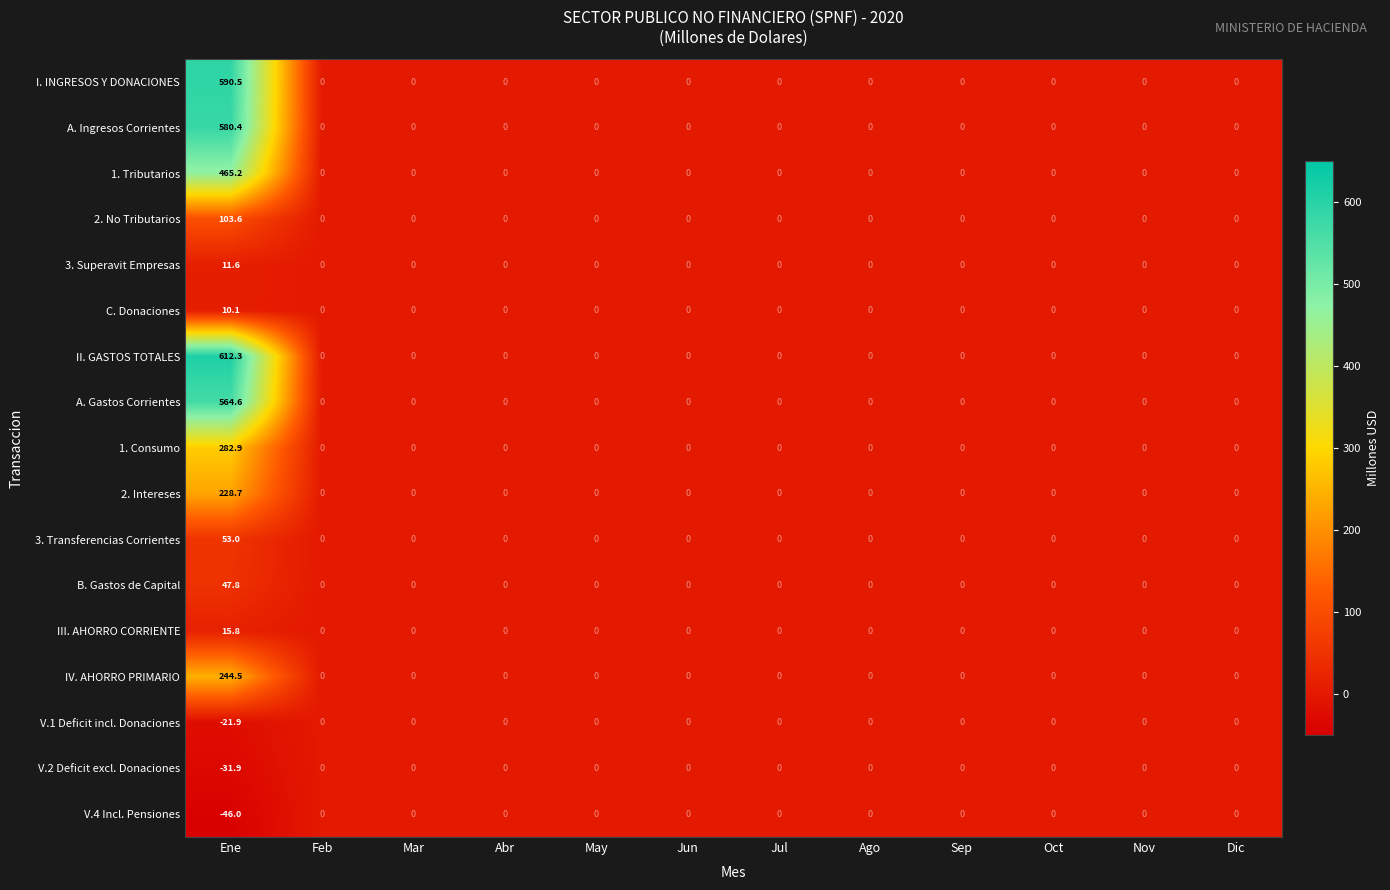

Is it true that 3. Transferencias Corrientes equals 0.0 at May?

True